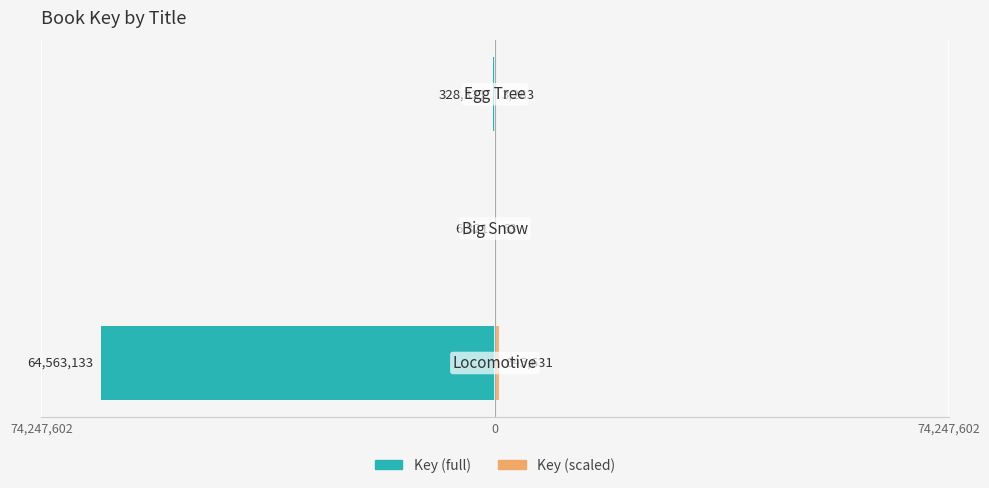

Between 0 and 74,247,602, which series saw the biggest shift?

Key (full)